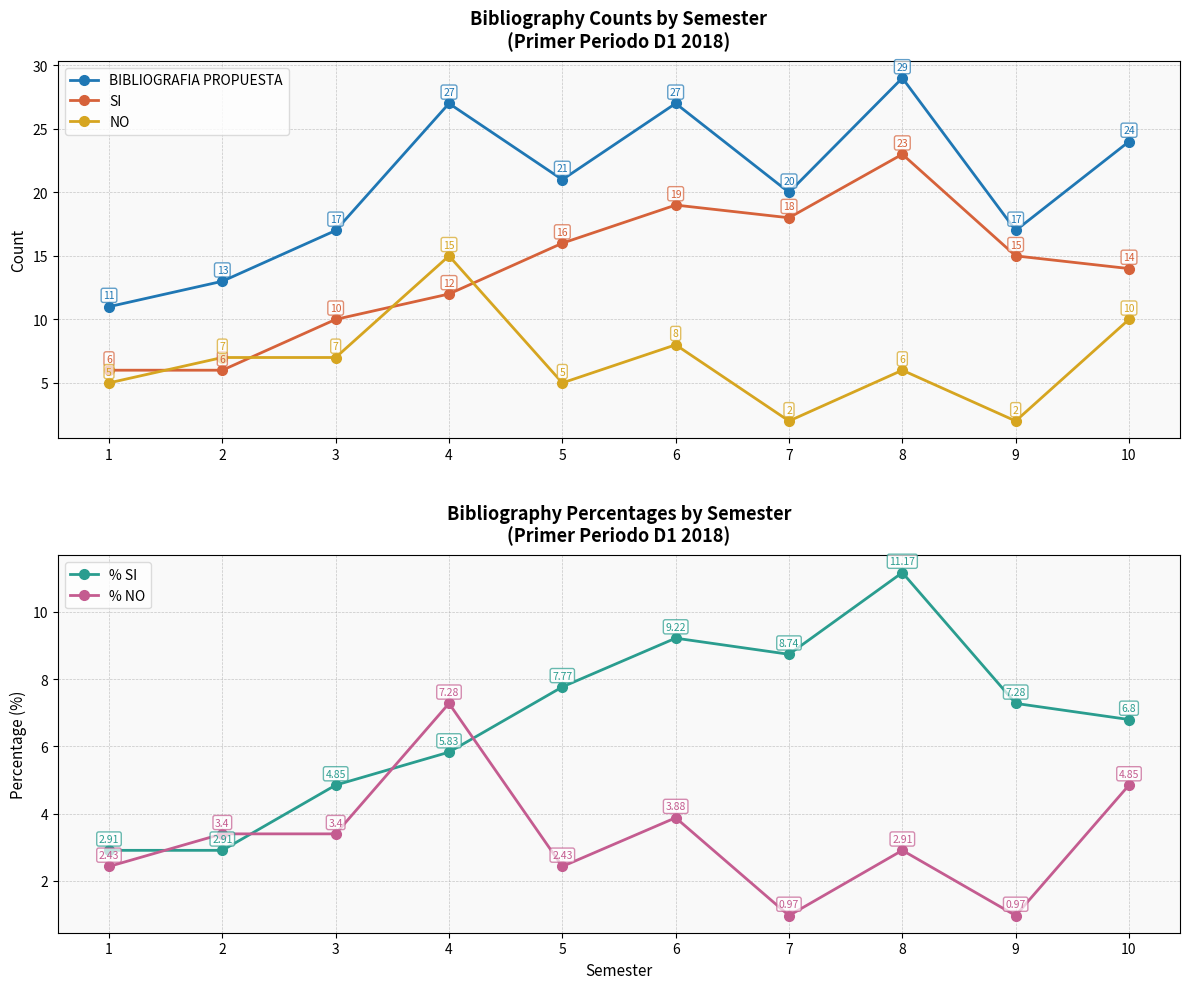

What is the difference between the highest and lowest values at 9?

16.0